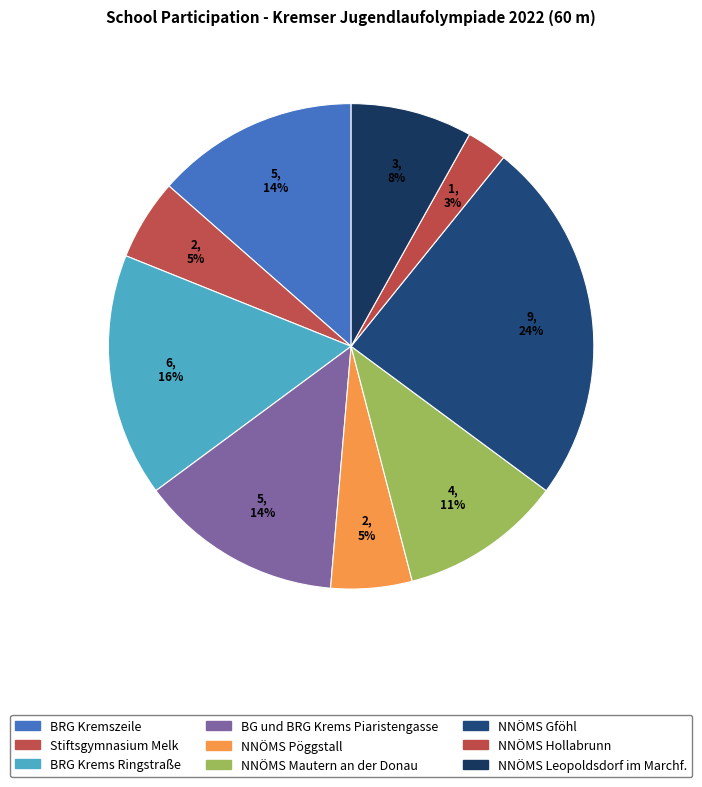

How many slices are in this pie chart?

9